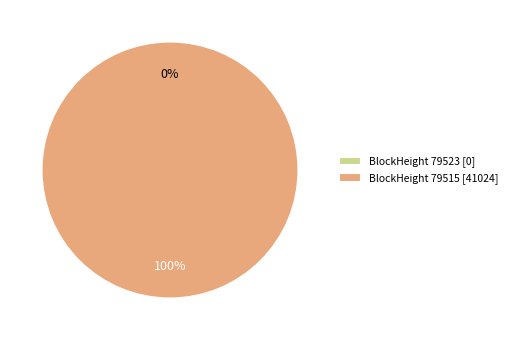

To the nearest percent, what is the combined percentage of 79515 and 79523?

100%